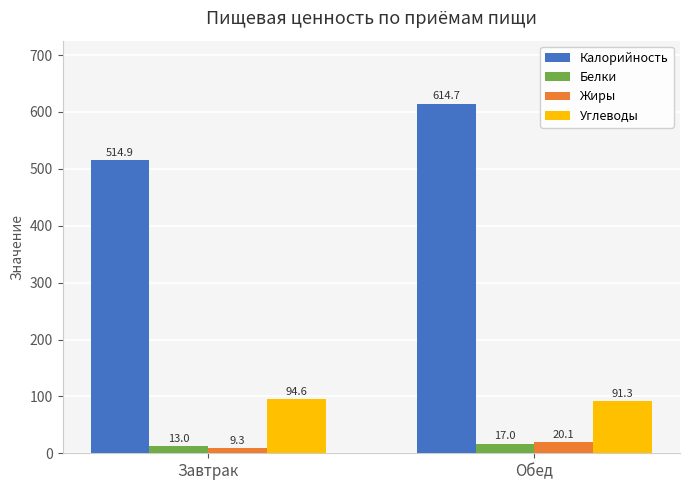

How many groups of bars are there?

2